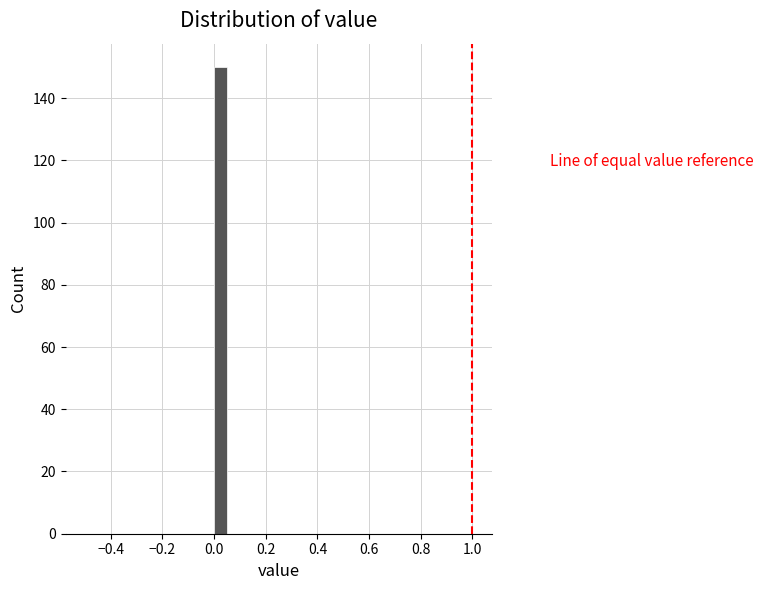

Read against the x-axis, roughly where is the centre of the tallest bar?

0.02